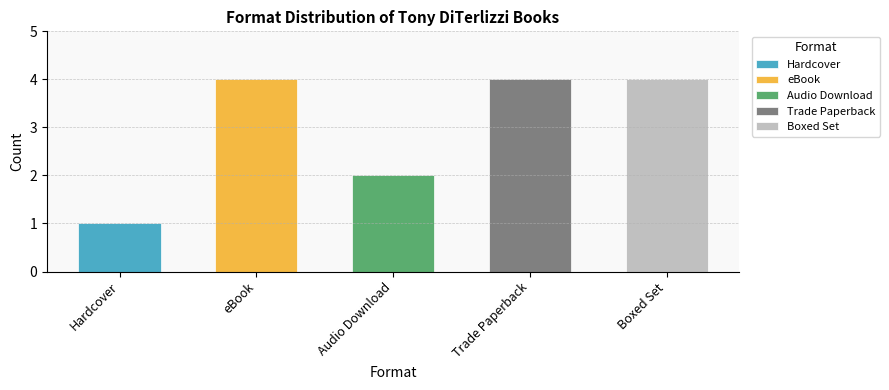

Rank the categories by value from lowest to highest.

Hardcover, Audio Download, eBook, Trade Paperback, Boxed Set